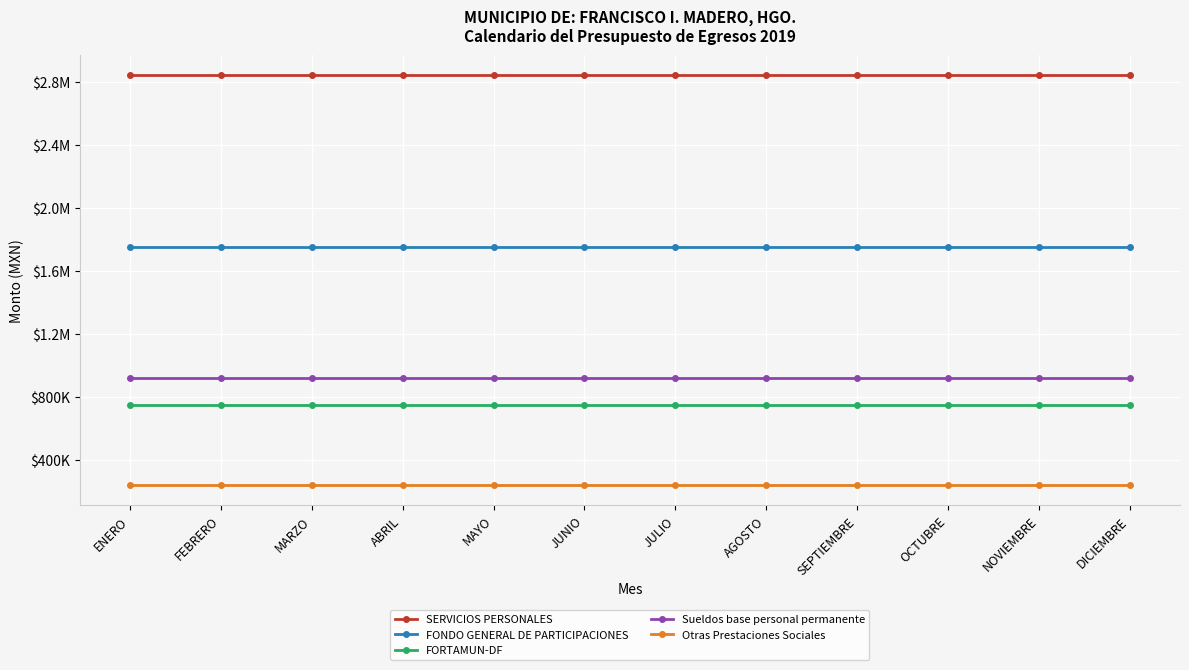

What are all the series names shown in the legend?

SERVICIOS PERSONALES, FONDO GENERAL DE PARTICIPACIONES, FORTAMUN-DF, Sueldos base personal permanente, Otras Prestaciones Sociales